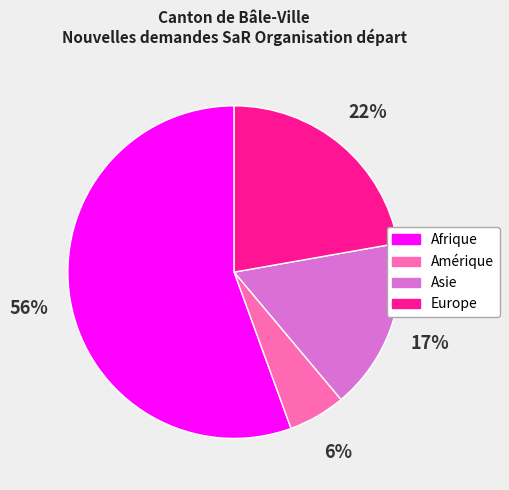

Is it true that Europe is 12% of the pie?

False